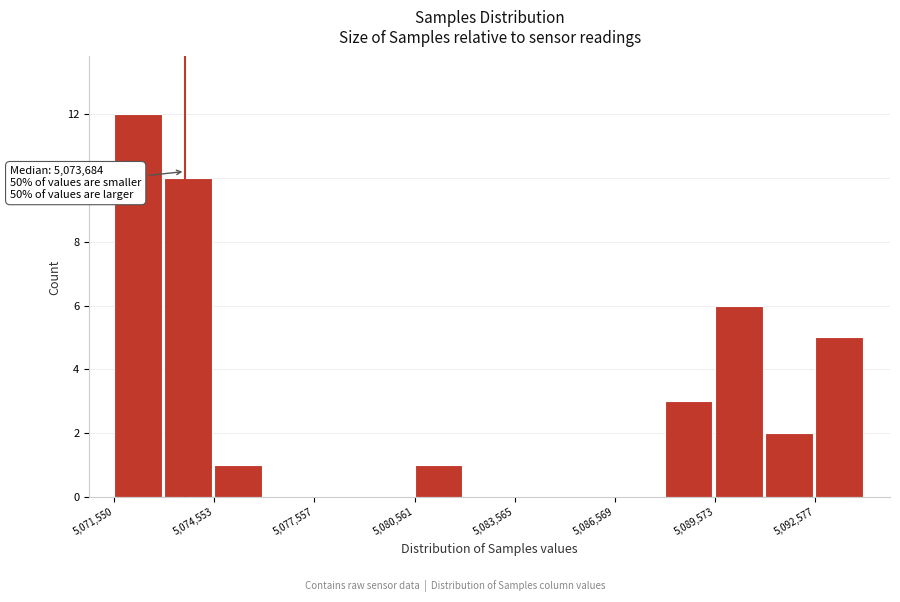

Read against the x-axis, roughly where is the centre of the tallest bar?

5072500